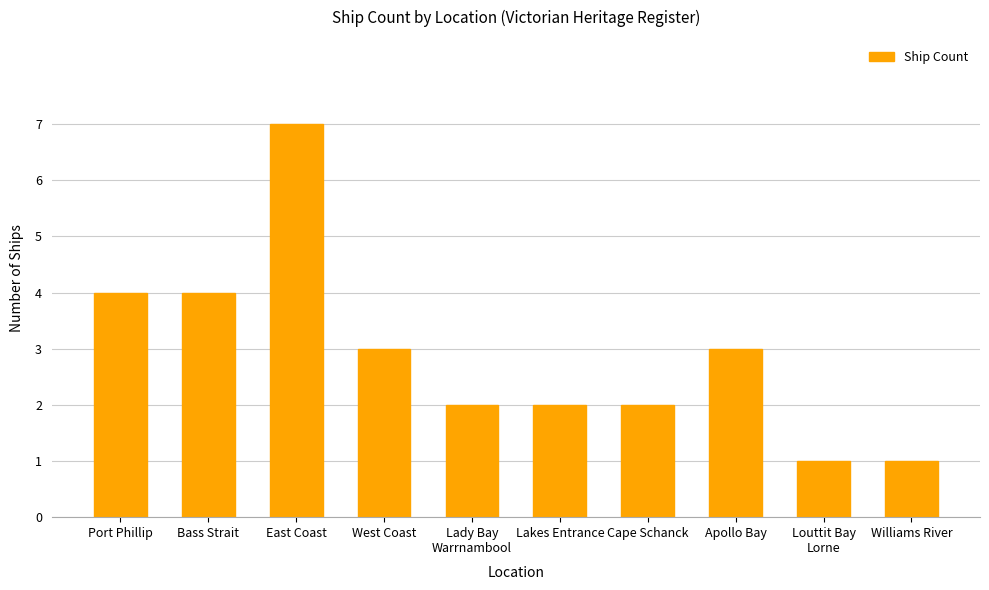

What is the difference between the values at Louttit Bay
Lorne and Bass Strait?

3